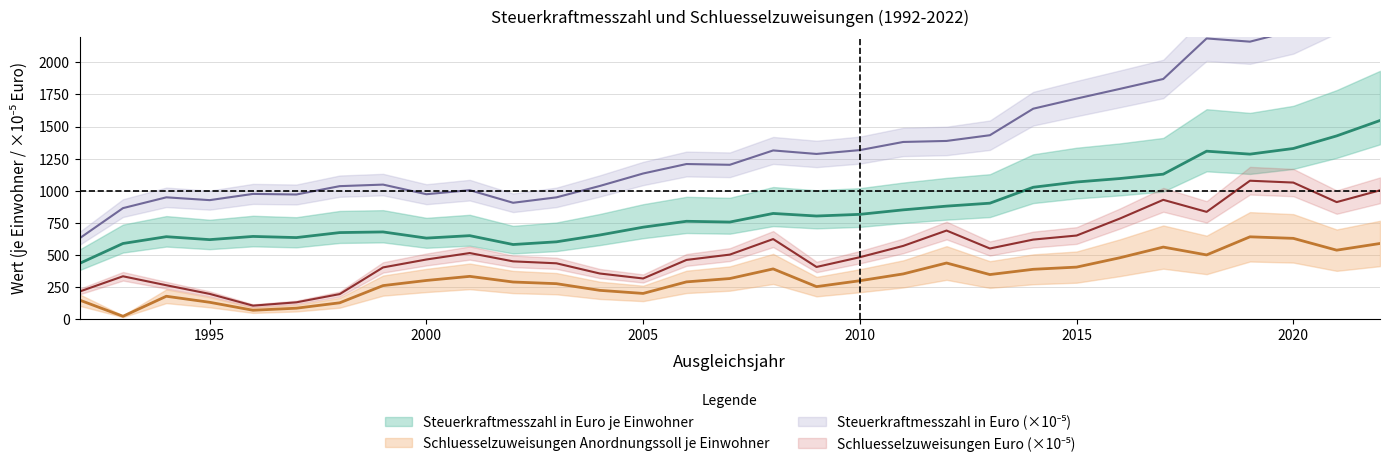

What is the value of the Steuerkraftmesszahl in Euro point at the 18th from the left?

1286.6